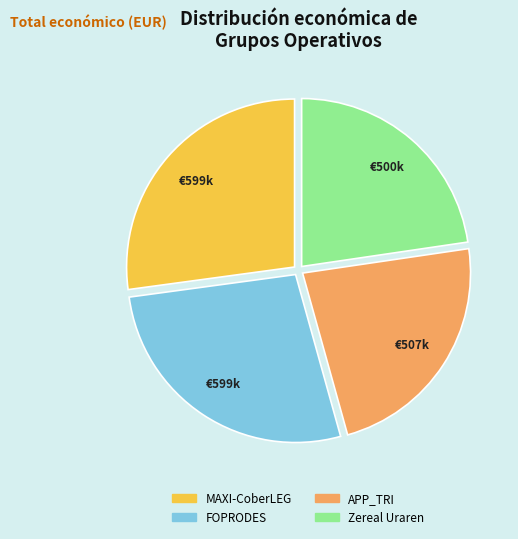

Count the number of slices in the pie.

4